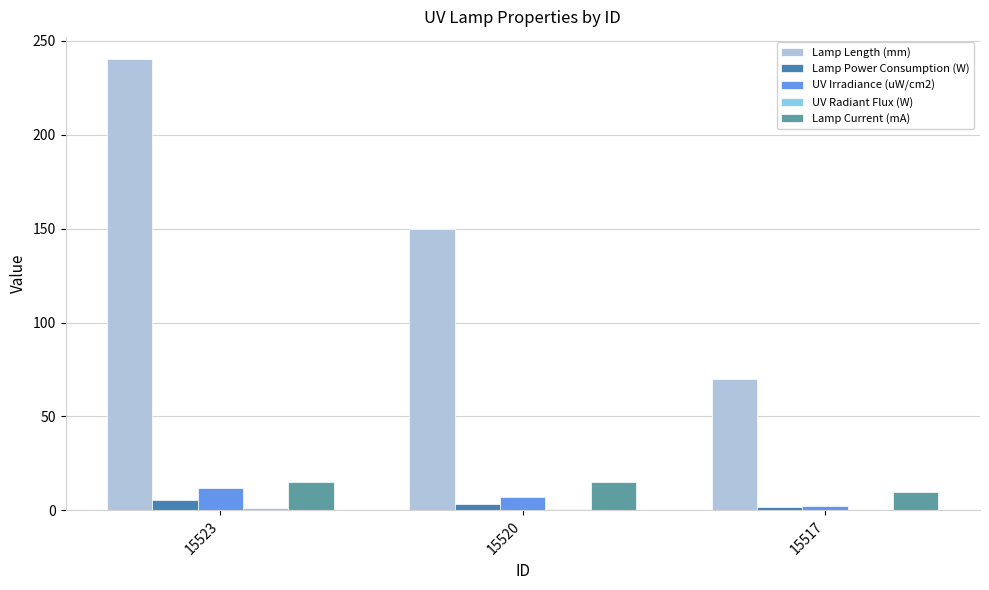

How many distinct data groups are displayed?

5